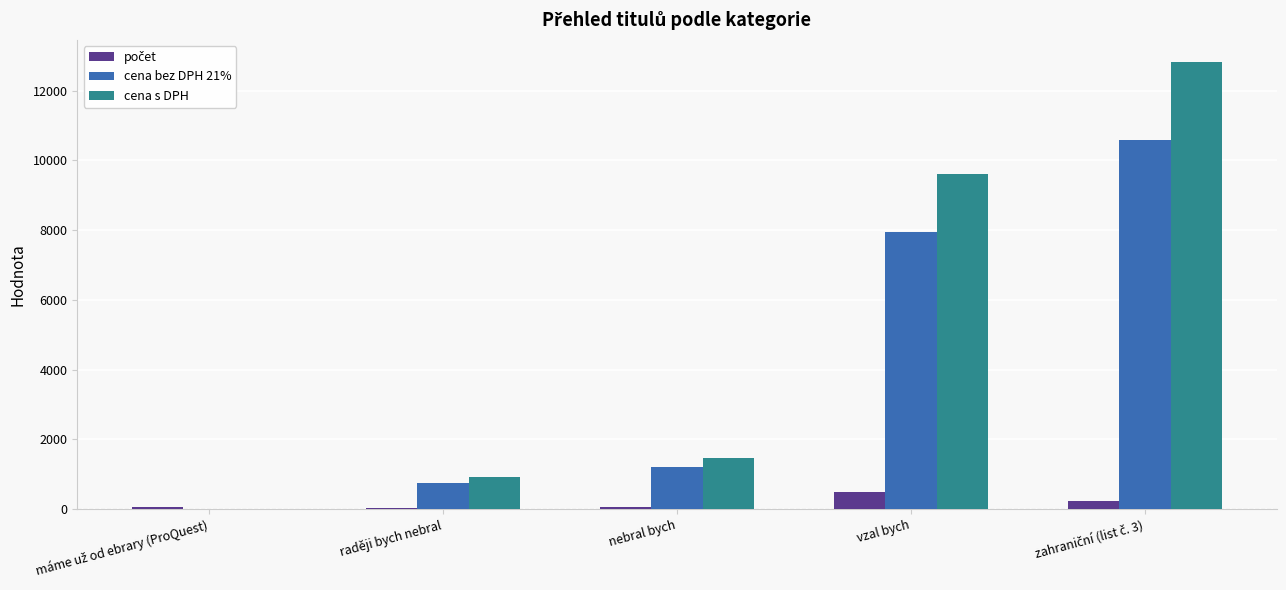

The value of cena s DPH at nebral bych is 956.8. True or false?

False